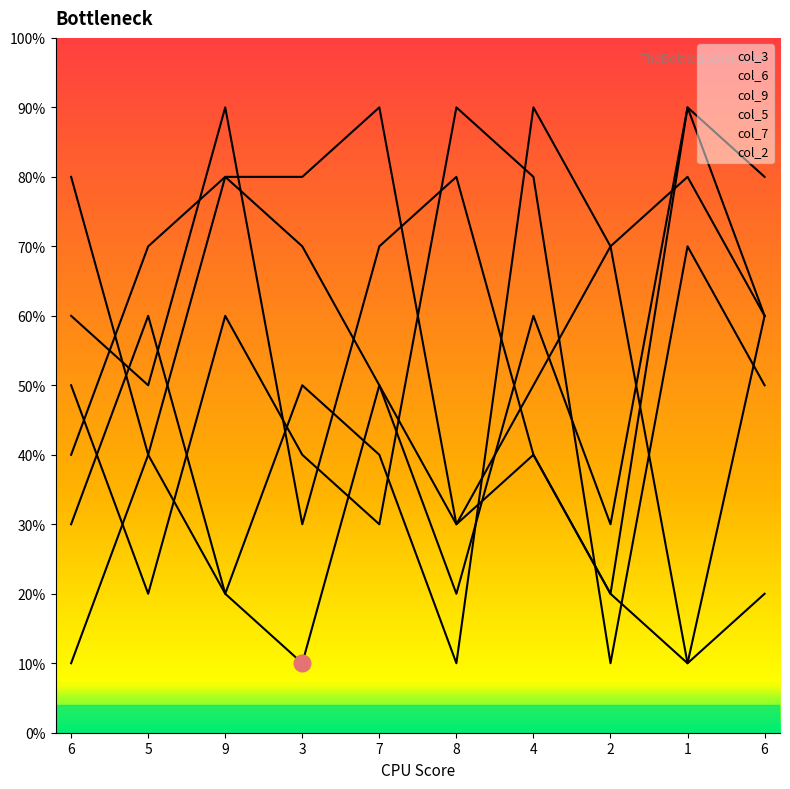

Is it true that col_6 equals 20 at 6?

True